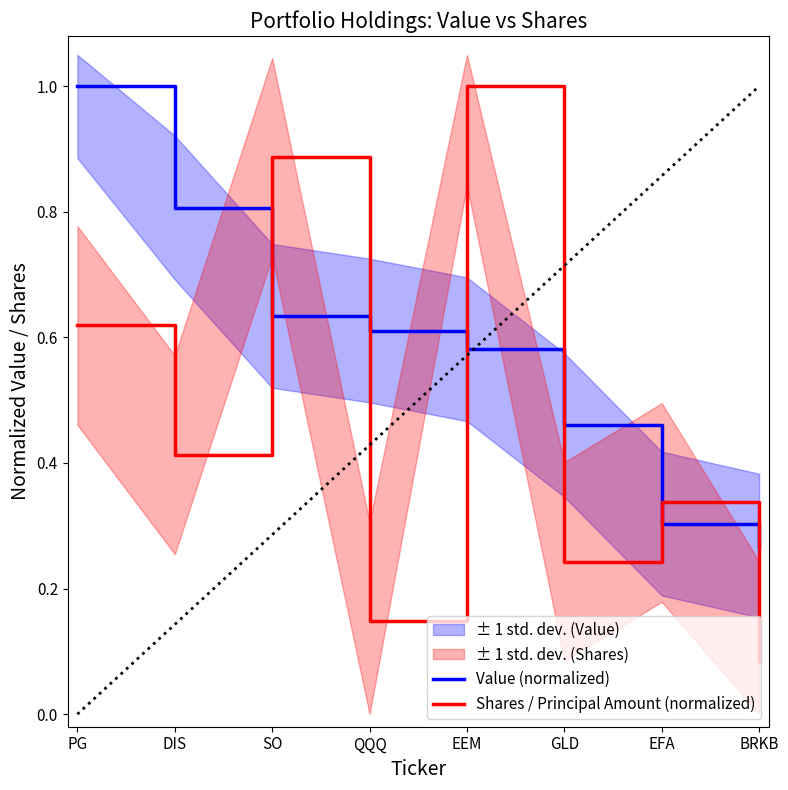

What is the difference between the second highest and second lowest values in the Shares / Principal Amount (normalized) series?

0.7